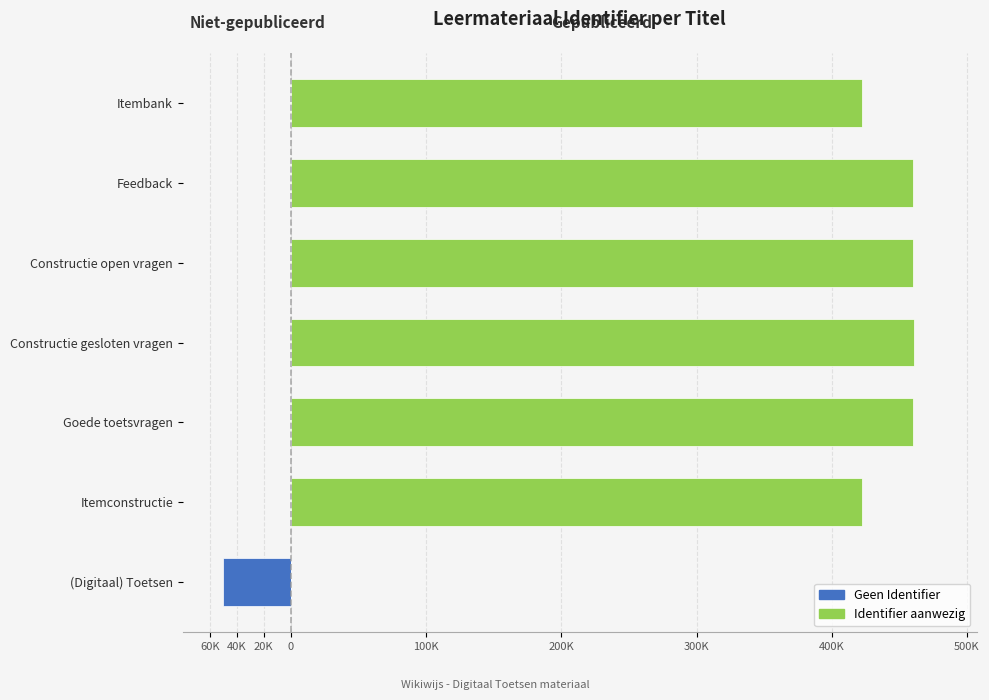

What are all the series names shown in the legend?

Geen Identifier, Identifier aanwezig